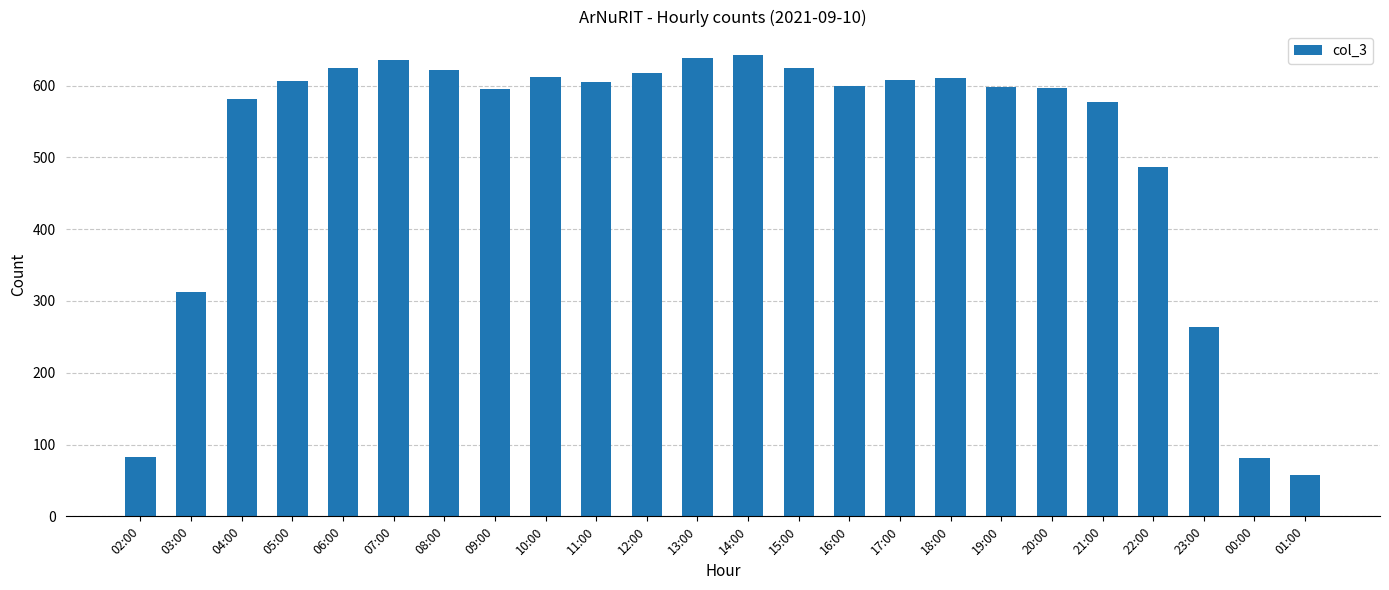

What is the value of the 1st bar from the left?

83